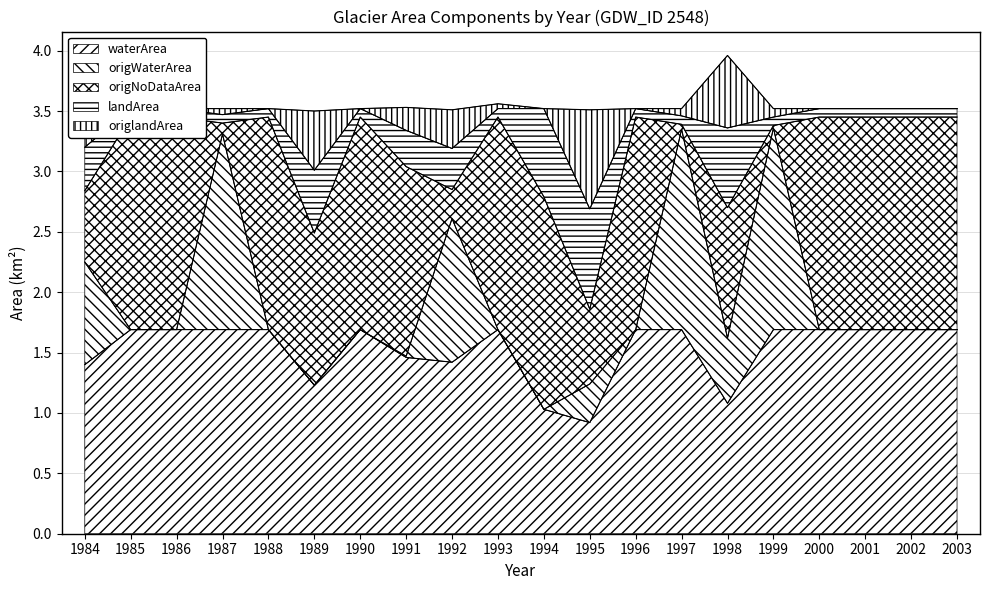

At 1995, list the series in order from smallest to largest.

origWaterArea, origNoDataArea, origlandArea, landArea, waterArea